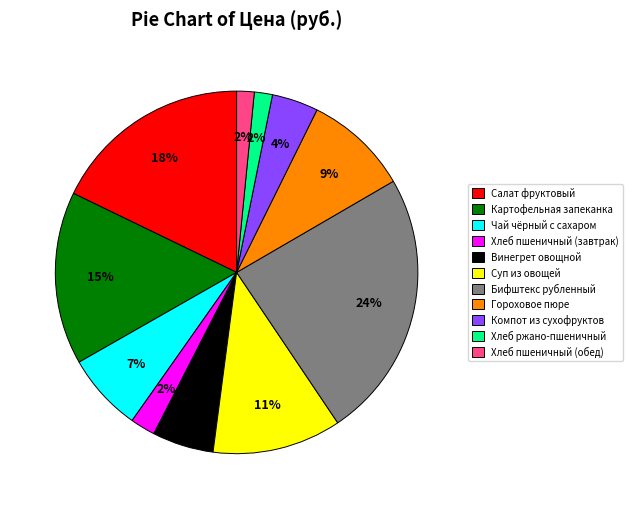

Combined, do Чай чёрный с сахаром and Хлеб ржано-пшеничный account for over 50%?

No